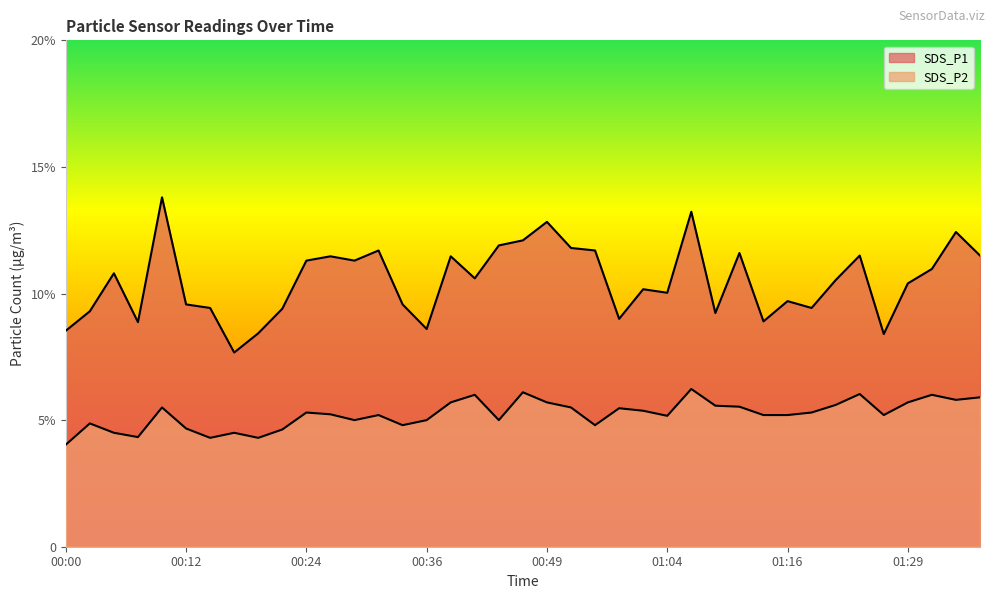

How many series are shown in this chart?

2